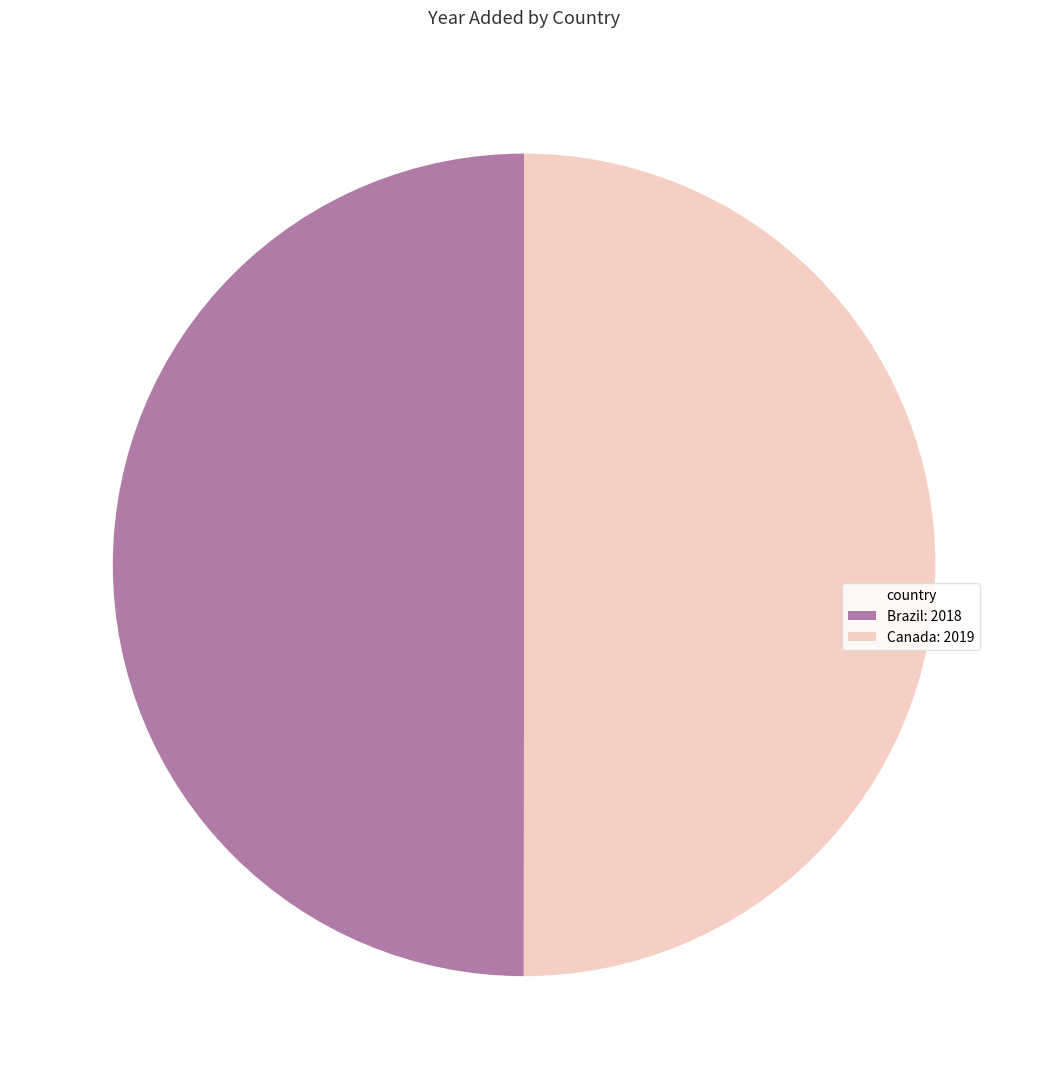

Do Canada and Brazil together represent more than half of the pie?

Yes